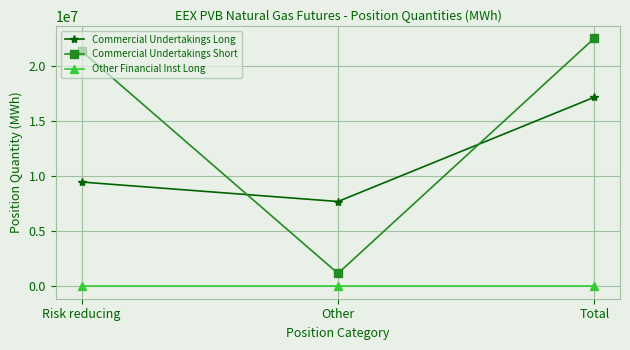

What is the total value across all series at Total?

39719780